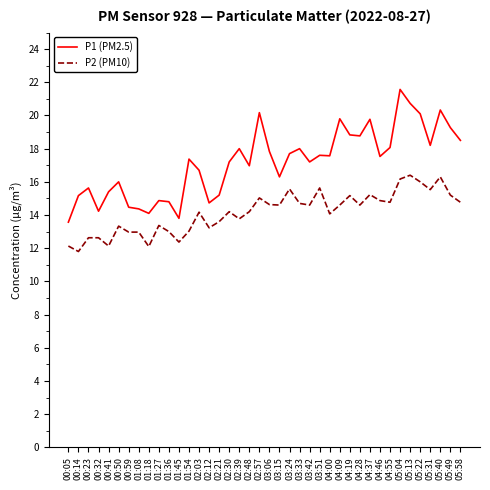

What position from the left is 02:57?

20